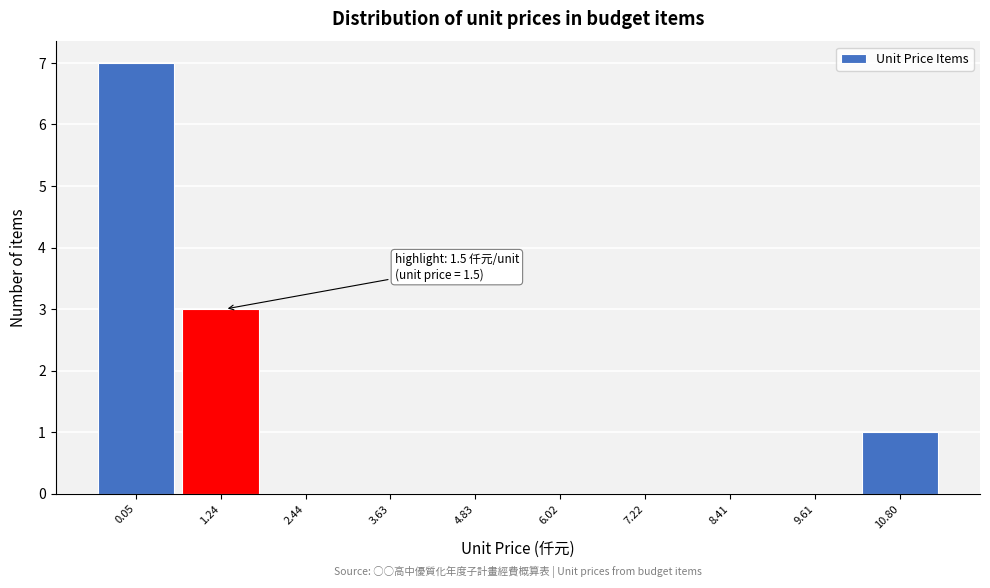

Reading right to left, transcribe all the data shown in this chart.

10.80=1	9.61=0	8.41=0	7.22=0	6.02=0	4.83=0	3.63=0	2.44=0	1.24=3	0.05=7